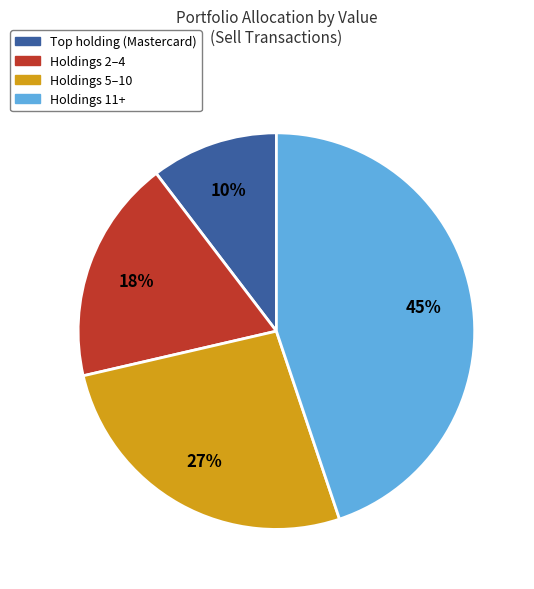

To the nearest percent, what is the average slice percentage?

25%